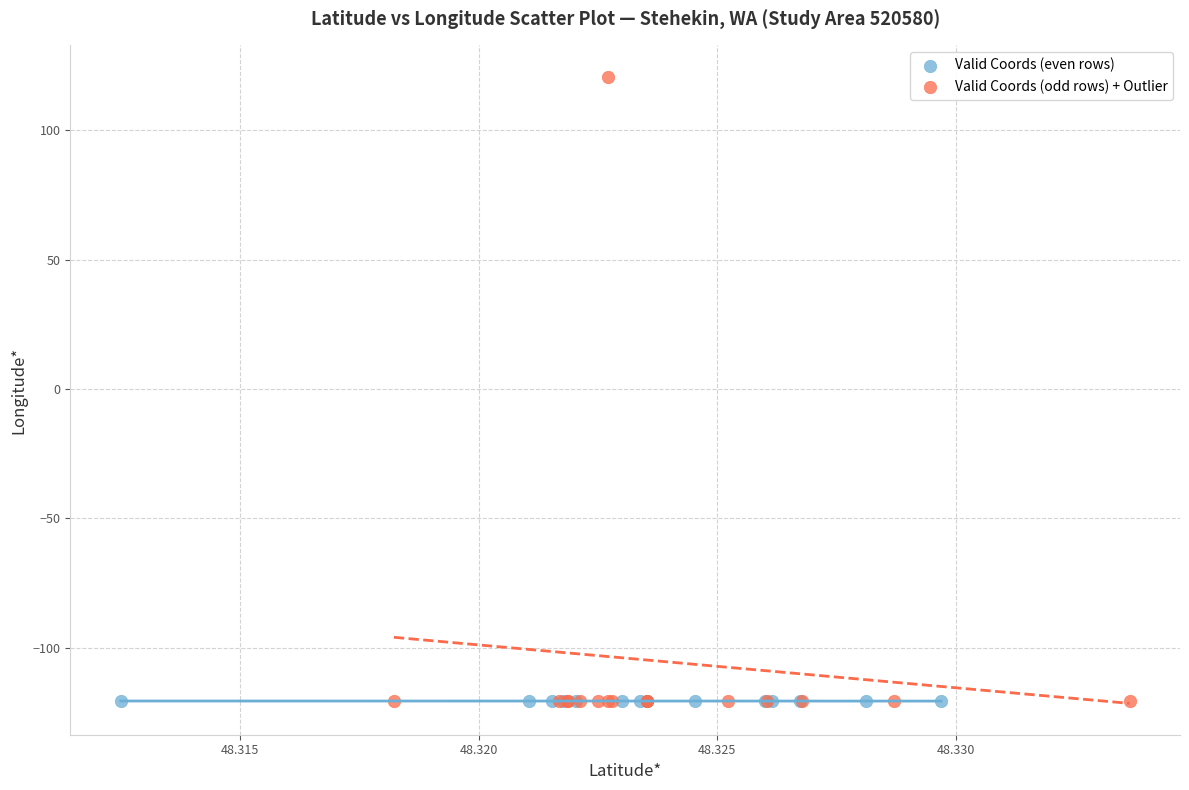

Which series reaches the maximum Y coordinate?

Valid Coords (odd rows) + Outlier